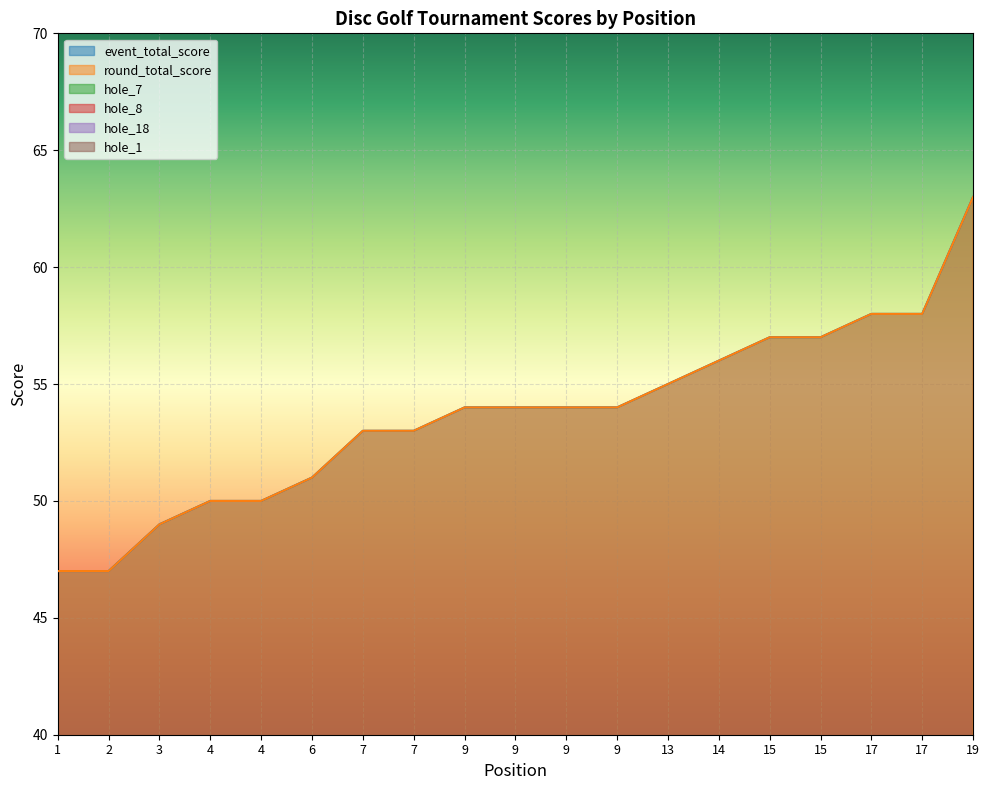

Where is hole_1 nearest to the value 3?

4